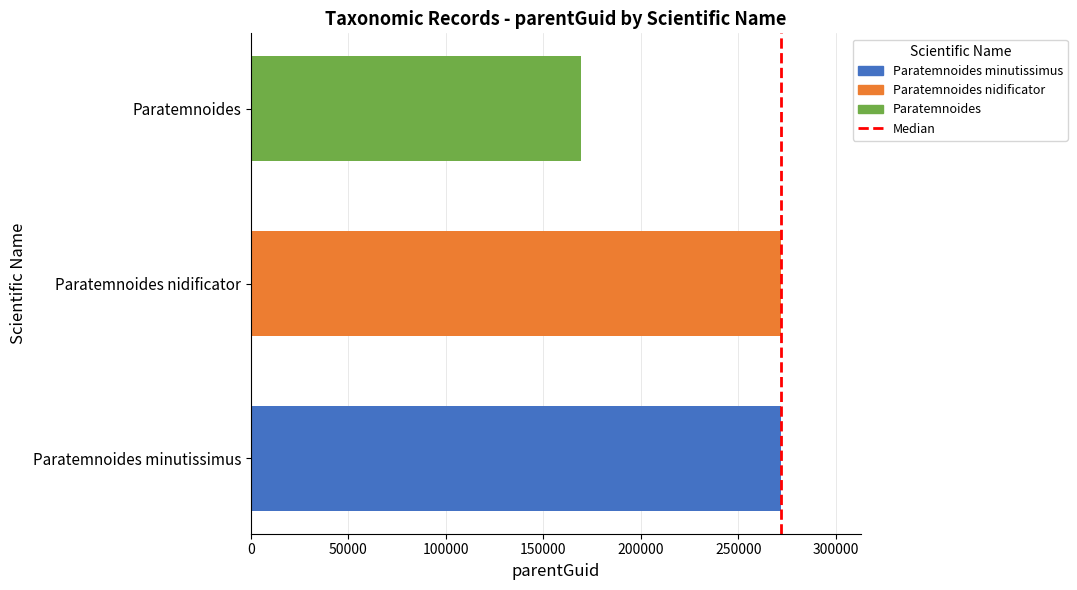

True or false: the data shows 36396 at Paratemnoides.

False